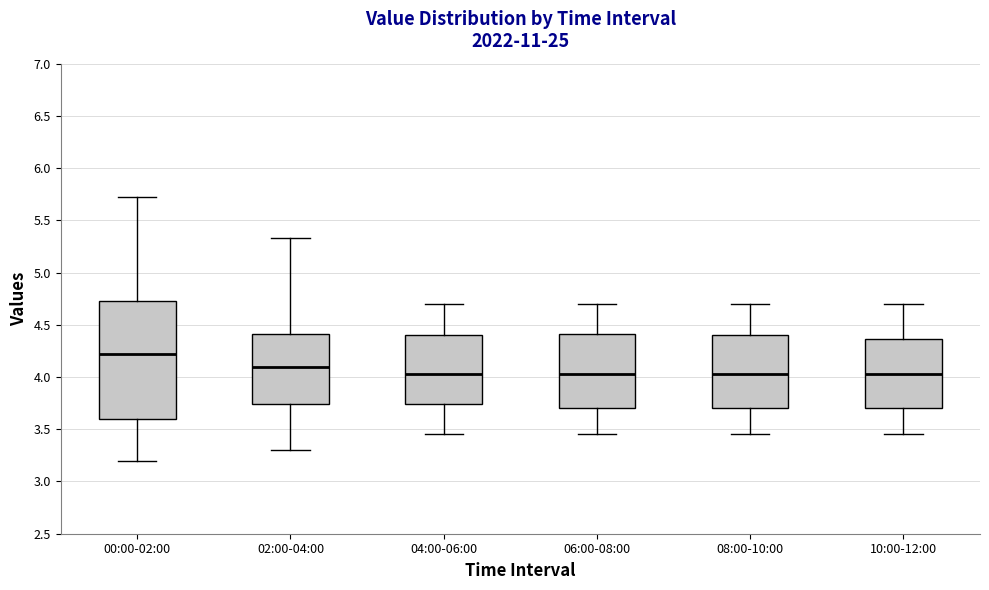

Reading left to right, transcribe this box plot: for each box, give where its median line is, the range the box spans, and where its two whiskers end, as read against the y-axis. The values are not printed on the chart, so give them approximately, as read against the axis.

00:00-02:00: median 4.25, box 3.60 to 4.75, whiskers 3.20 to 5.70
02:00-04:00: median 4.10, box 3.75 to 4.40, whiskers 3.30 to 5.35
04:00-06:00: median 4.05, box 3.75 to 4.40, whiskers 3.45 to 4.70
06:00-08:00: median 4.05, box 3.70 to 4.40, whiskers 3.45 to 4.70
08:00-10:00: median 4.05, box 3.70 to 4.40, whiskers 3.45 to 4.70
10:00-12:00: median 4.05, box 3.70 to 4.35, whiskers 3.45 to 4.70